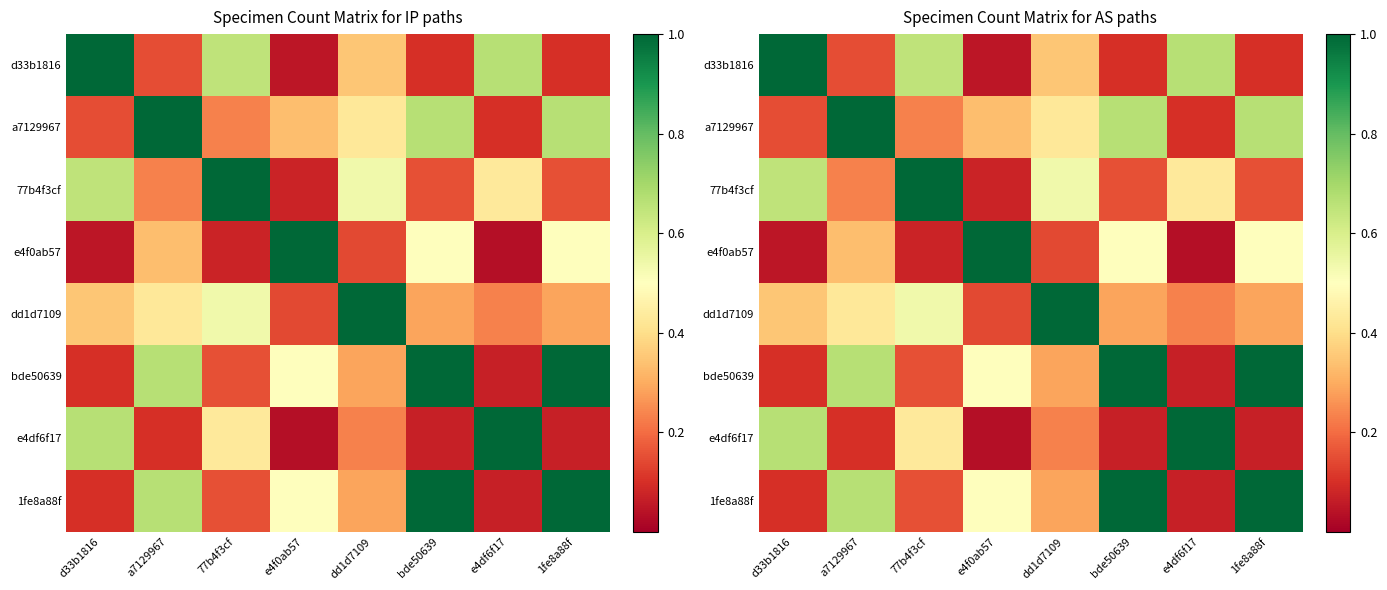

Is the value of 1fe8a88f at 1fe8a88f greater than the value of dd1d7109 at e4df6f17?

Yes